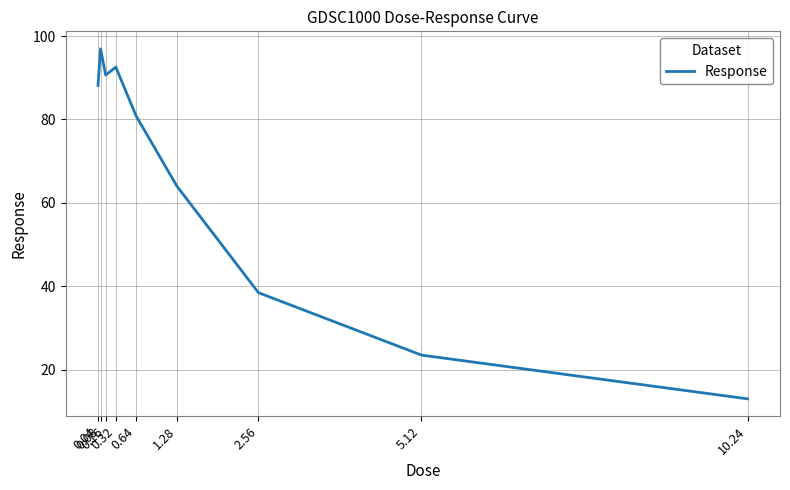

What is the sum of all values?

587.9